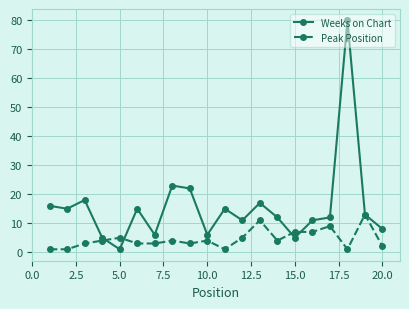

Which series has the widest spread of values?

Weeks on Chart